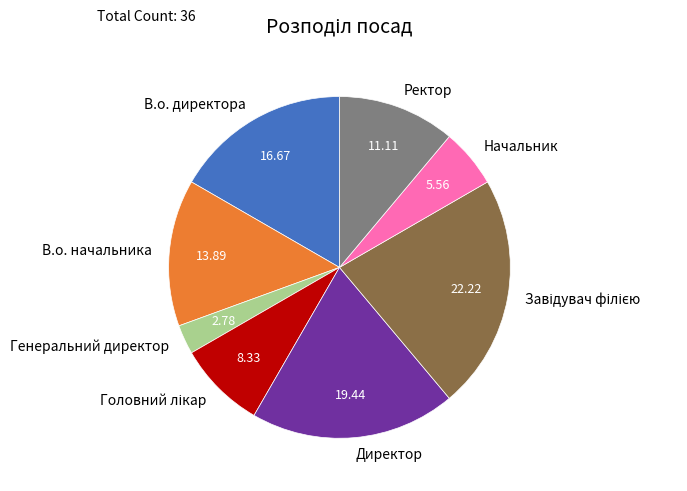

Which has a higher value, Генеральний директор or В.о. директора?

В.о. директора